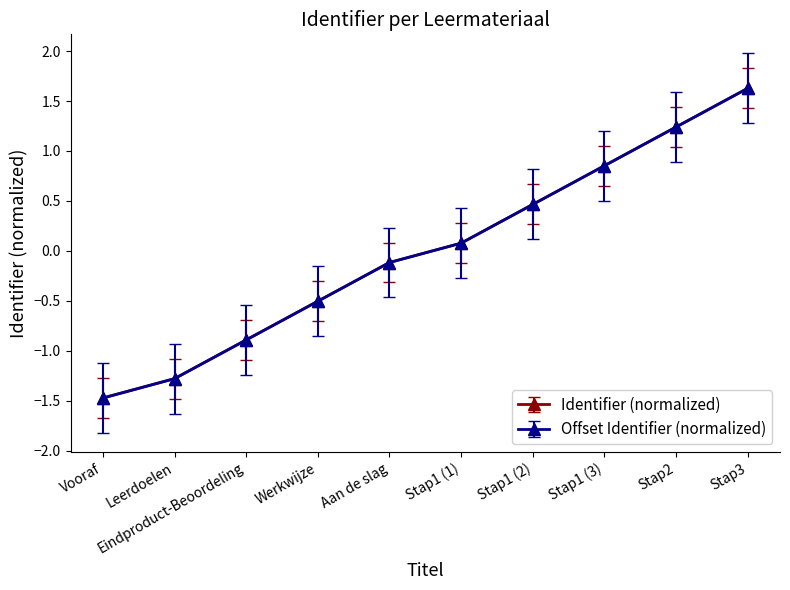

Which series has the widest spread of values?

Identifier (normalized)